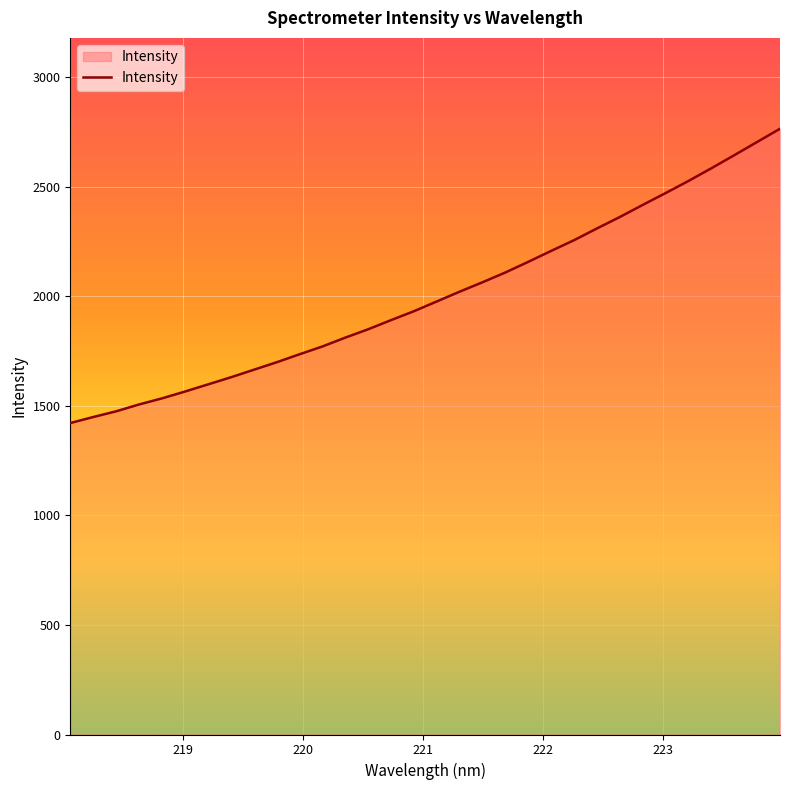

Reading left to right, what are all the values shown in this chart?

1421.2	1448.6	1474.7	1505.9	1533.7	1564.8	1597.2	1629.7	1664.1	1698.3	1734.8	1770.5	1810.9	1849.0	1890.8	1931.4	1976.1	2020.8	2063.7	2108.4	2157.1	2206.8	2255.8	2309.3	2361.5	2416.6	2470.7	2525.9	2583.8	2643.3	2703.7	2764.0